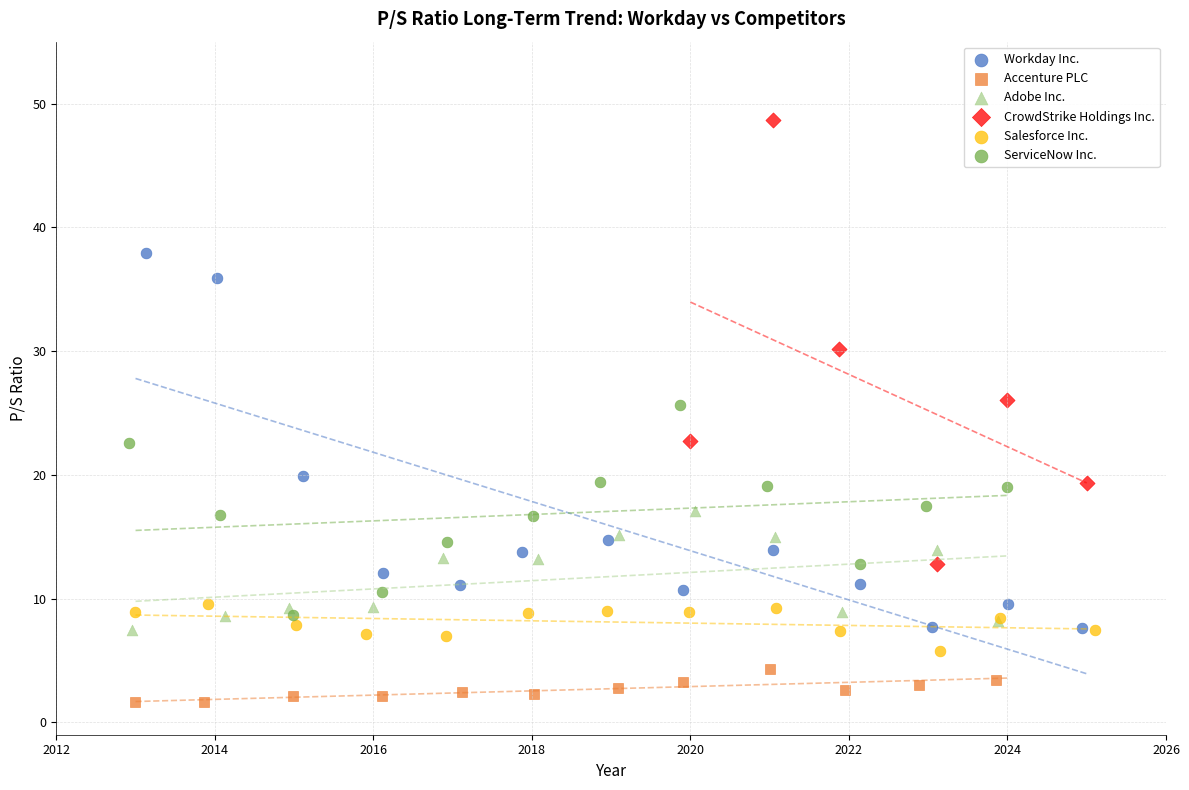

Which series reaches the maximum Y coordinate?

CrowdStrike Holdings Inc.